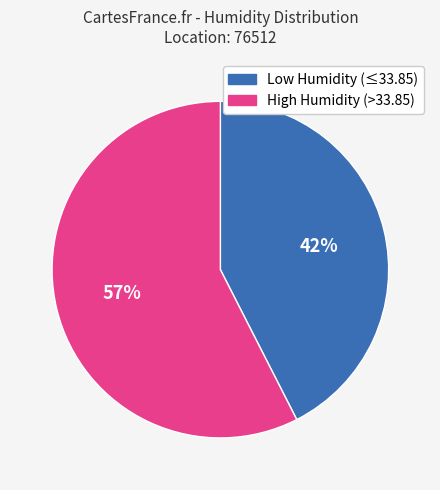

Is it true that High Humidity (>33.85) is 57% of the pie?

True